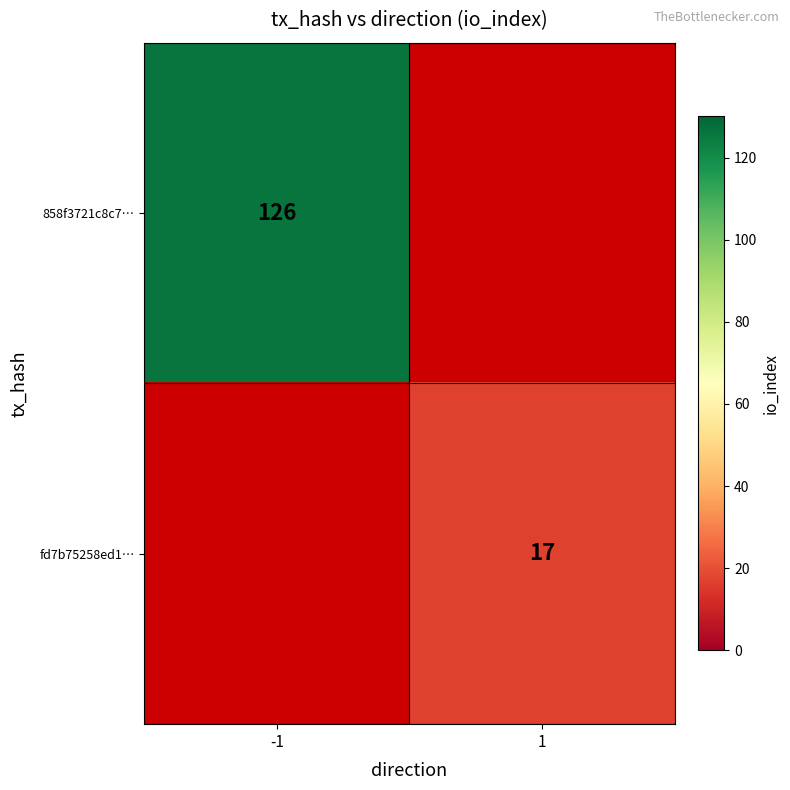

The value of 858f3721c8c7… at -1 is 221. True or false?

False